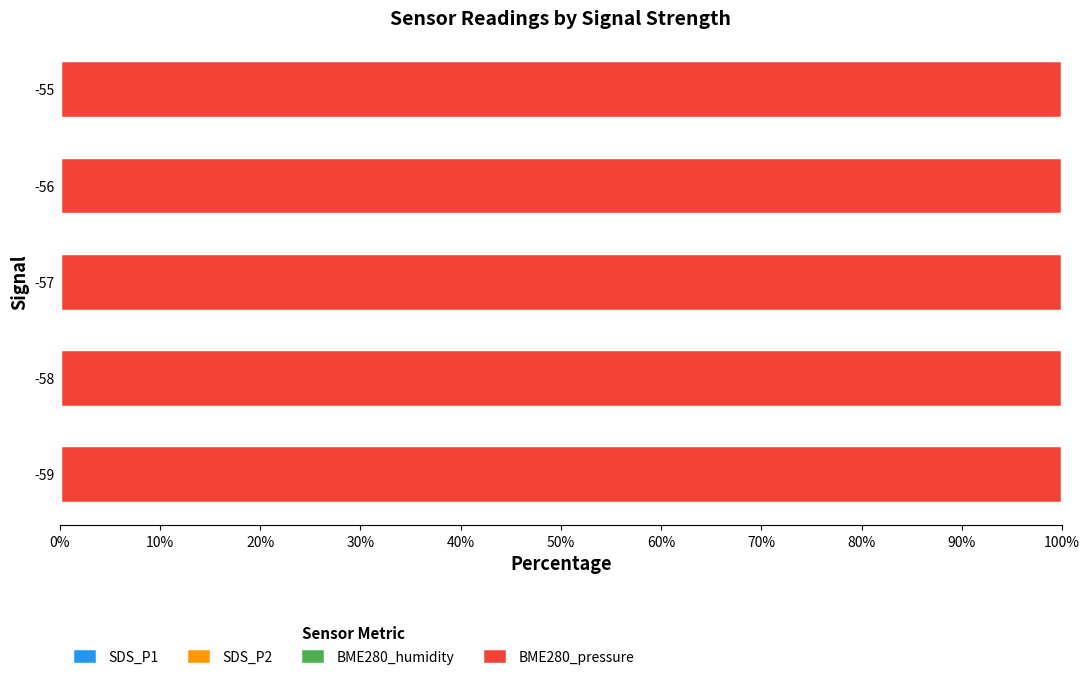

Which series has the largest total across all categories?

BME280_pressure